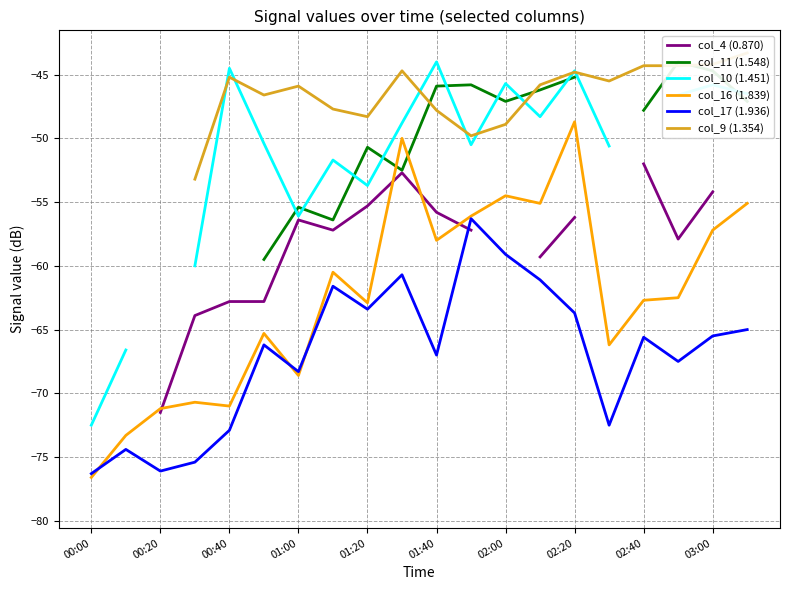

The value of col_16 (1.839) at 00:20 is -101.5. True or false?

False